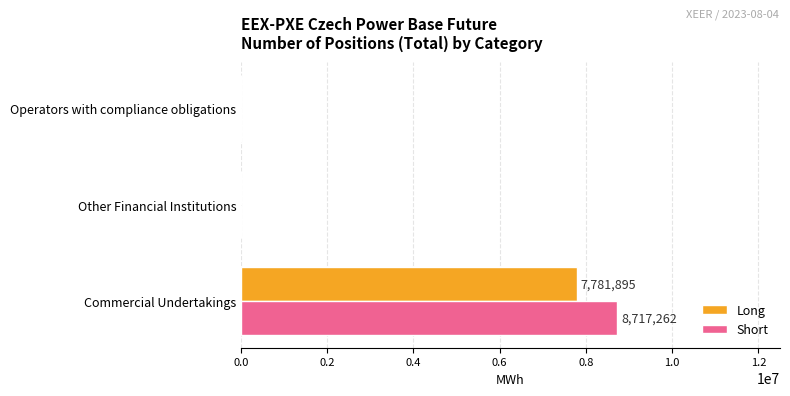

What is the sum of all Long values?

7781895